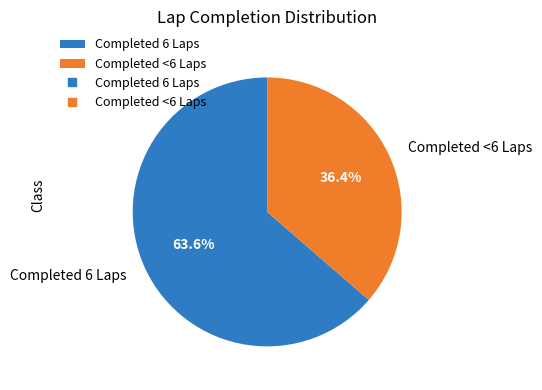

What is the largest slice in the pie chart?

Completed 6 Laps